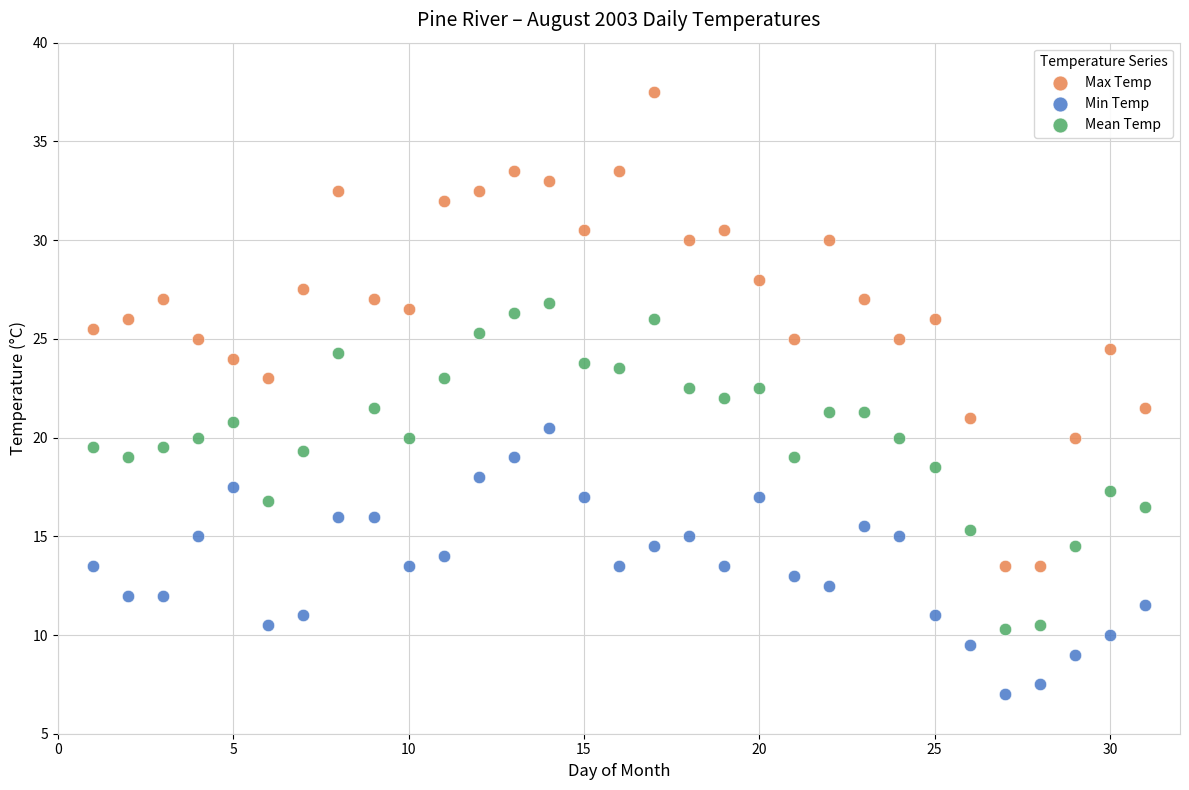

Across all data points, what is the range of X values (max minus min)?

30.0